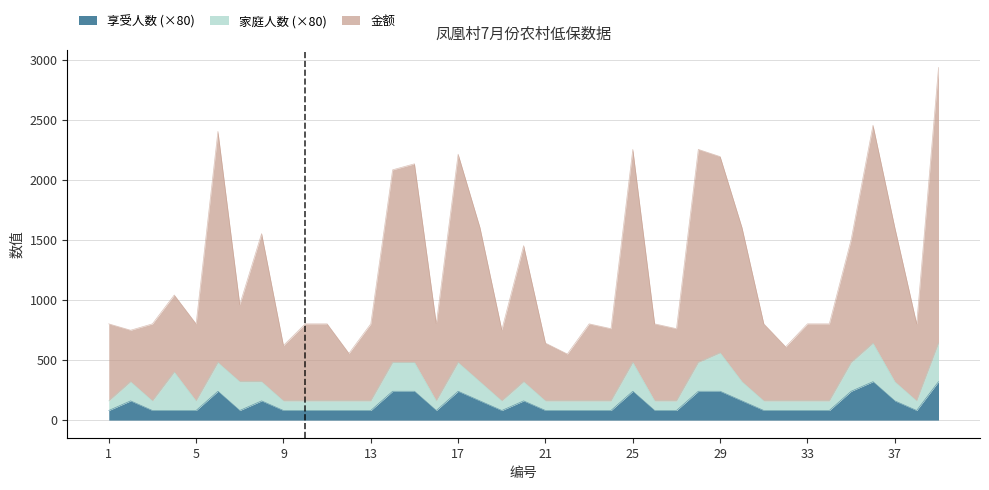

The 享受人数 series shows 80 at 16. True or false?

True